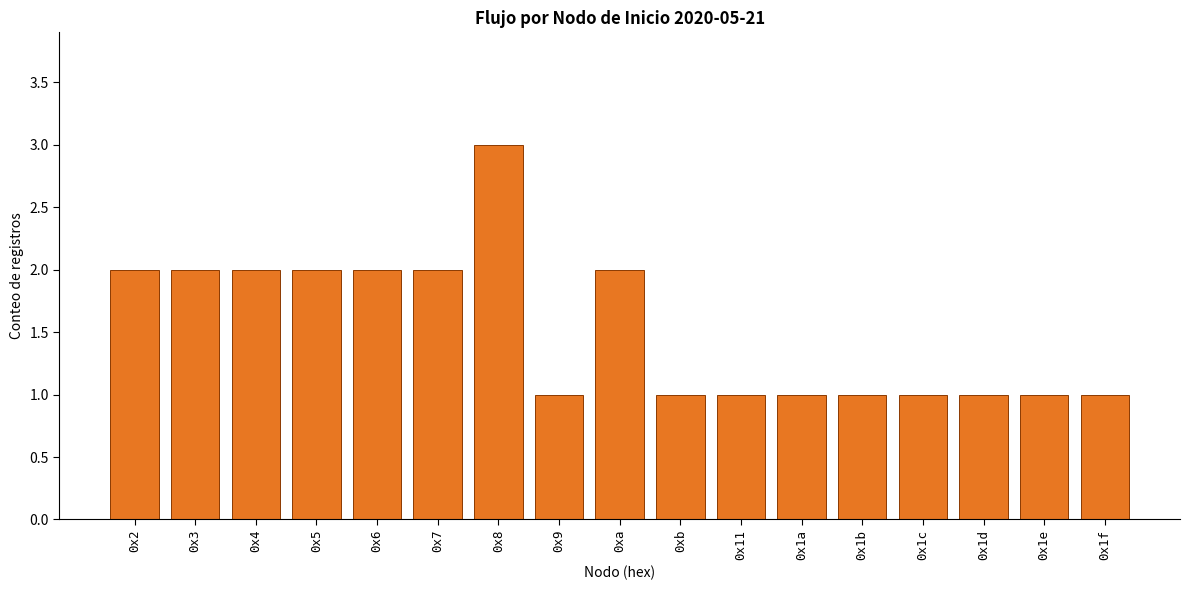

Reading left to right, what are all the values shown in this chart?

0x2=2	0x3=2	0x4=2	0x5=2	0x6=2	0x7=2	0x8=3	0x9=1	0xa=2	0xb=1	0x11=1	0x1a=1	0x1b=1	0x1c=1	0x1d=1	0x1e=1	0x1f=1